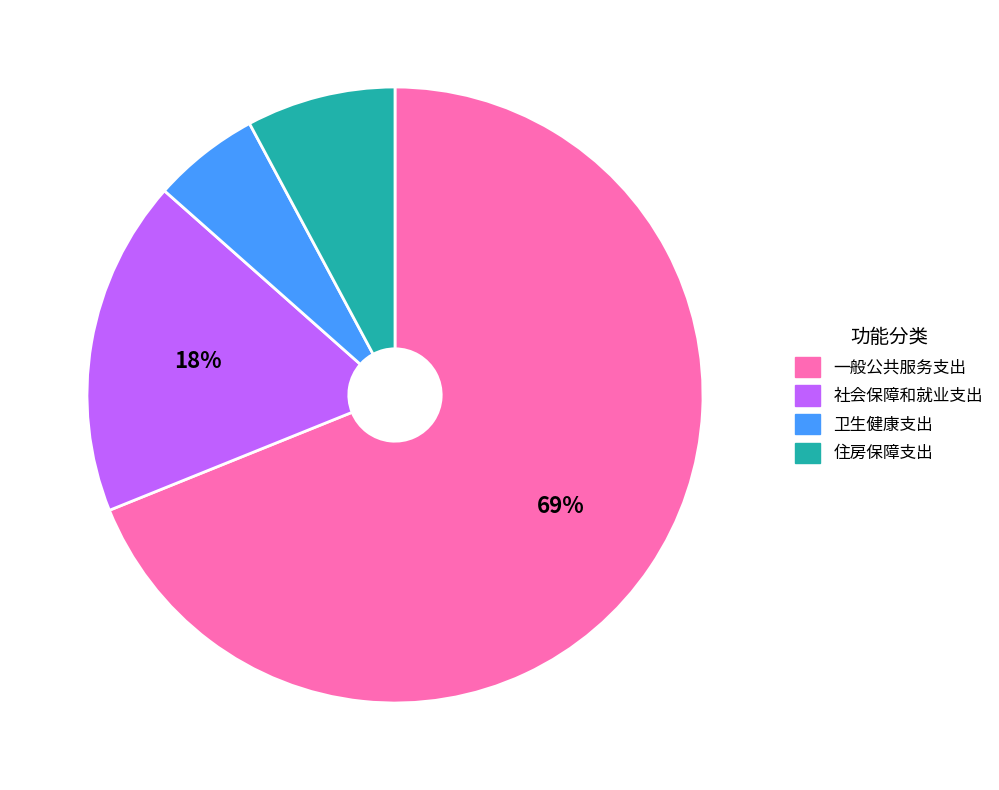

To the nearest percent, what is the average slice percentage?

25%